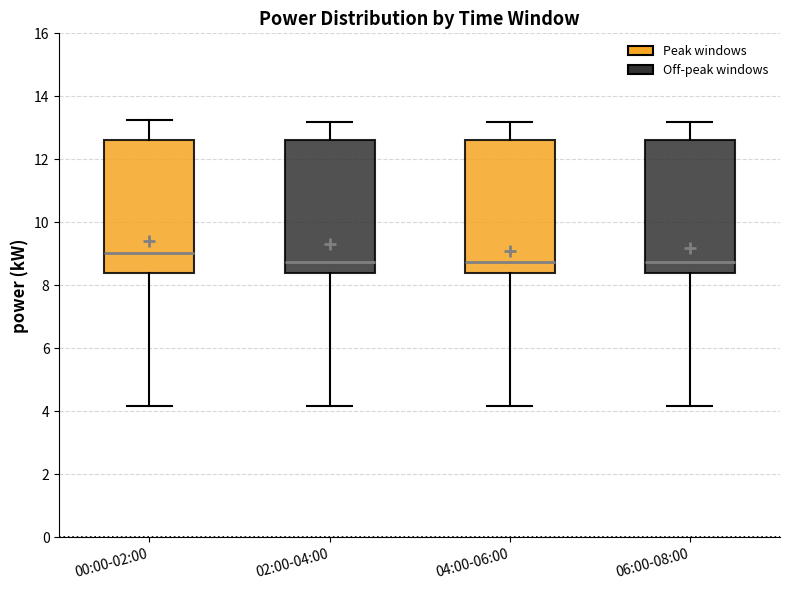

Reading left to right, transcribe this box plot: for each box, give where its median line is, the range the box spans, and where its two whiskers end, as read against the y-axis. The values are not printed on the chart, so give them approximately, as read against the axis.

00:00-02:00: median 9.0, box 8.4 to 12.6, whiskers 4.2 to 13.2
02:00-04:00: median 8.8, box 8.4 to 12.6, whiskers 4.2 to 13.2
04:00-06:00: median 8.8, box 8.4 to 12.6, whiskers 4.2 to 13.2
06:00-08:00: median 8.8, box 8.4 to 12.6, whiskers 4.2 to 13.2